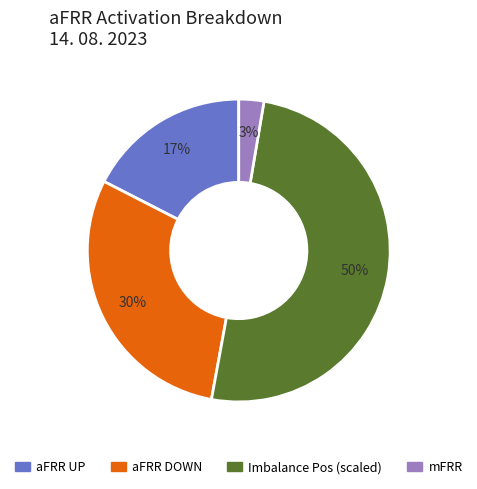

How many slices are in this pie chart?

4